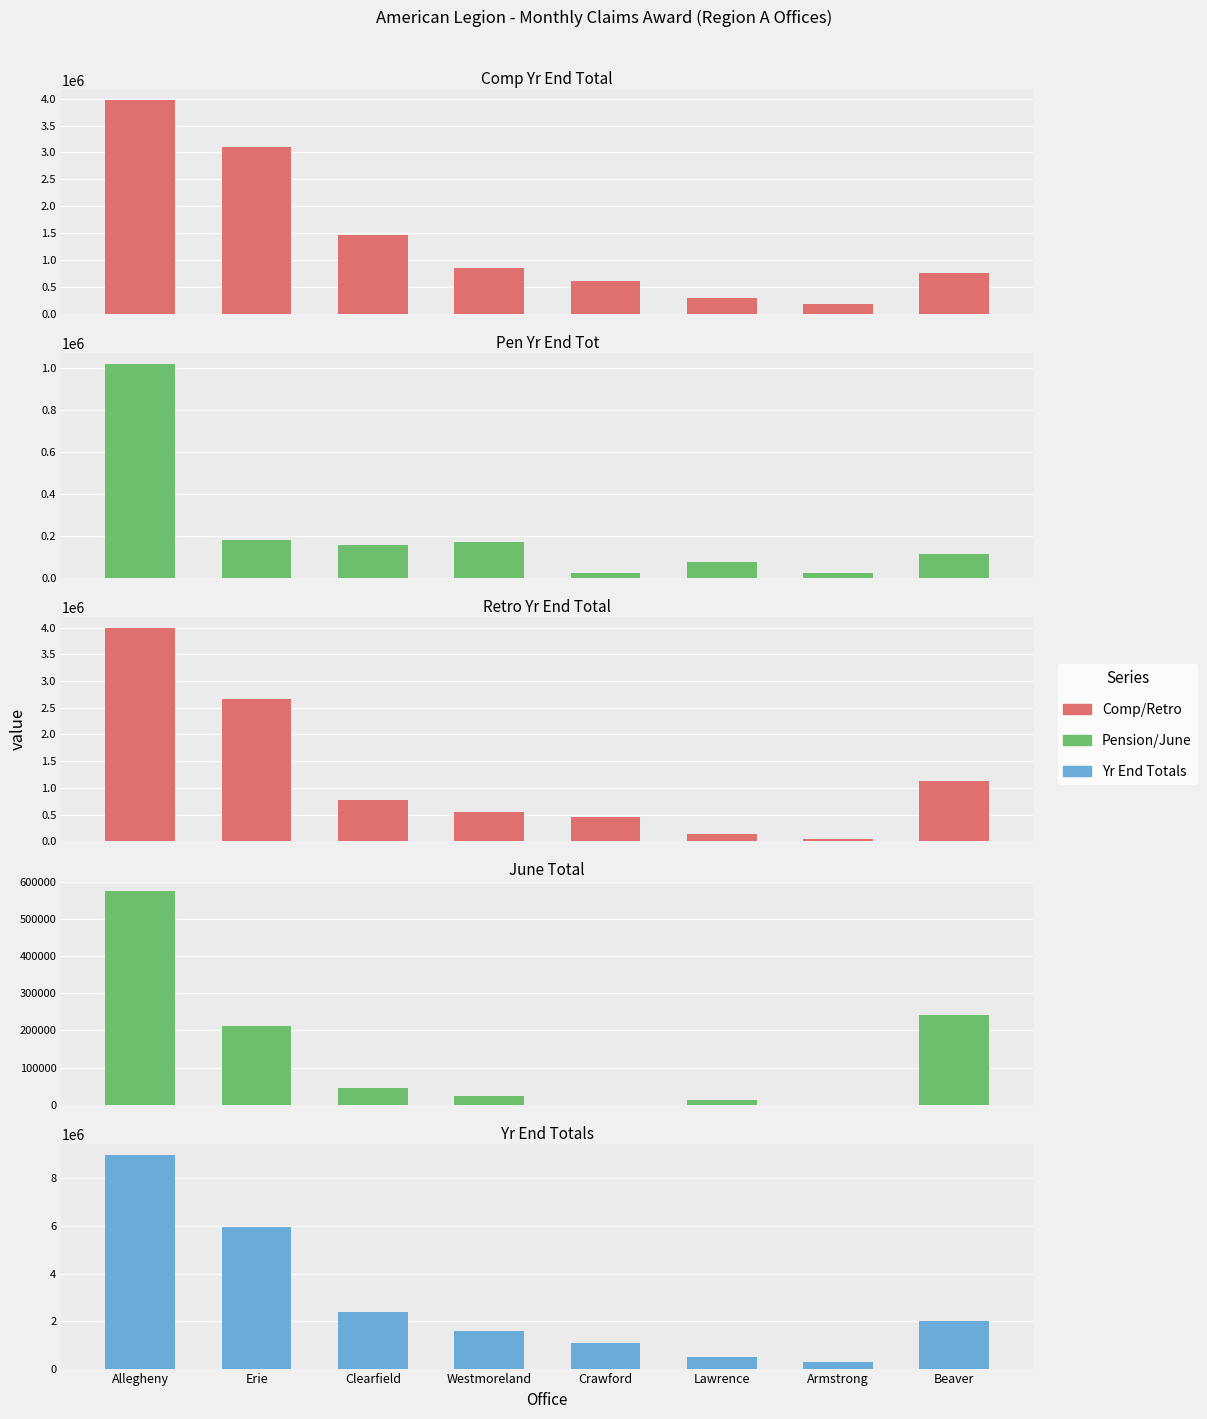

Is it true that Comp Yr End Total equals 106596 at Armstrong?

False